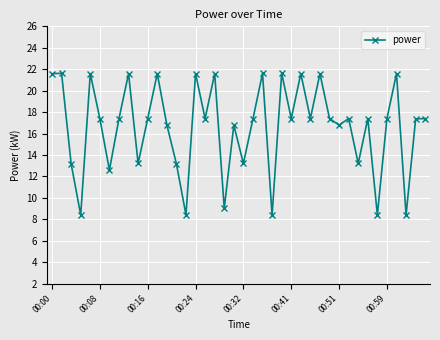

True or false: there are more than 0 points higher than both neighbors.

True